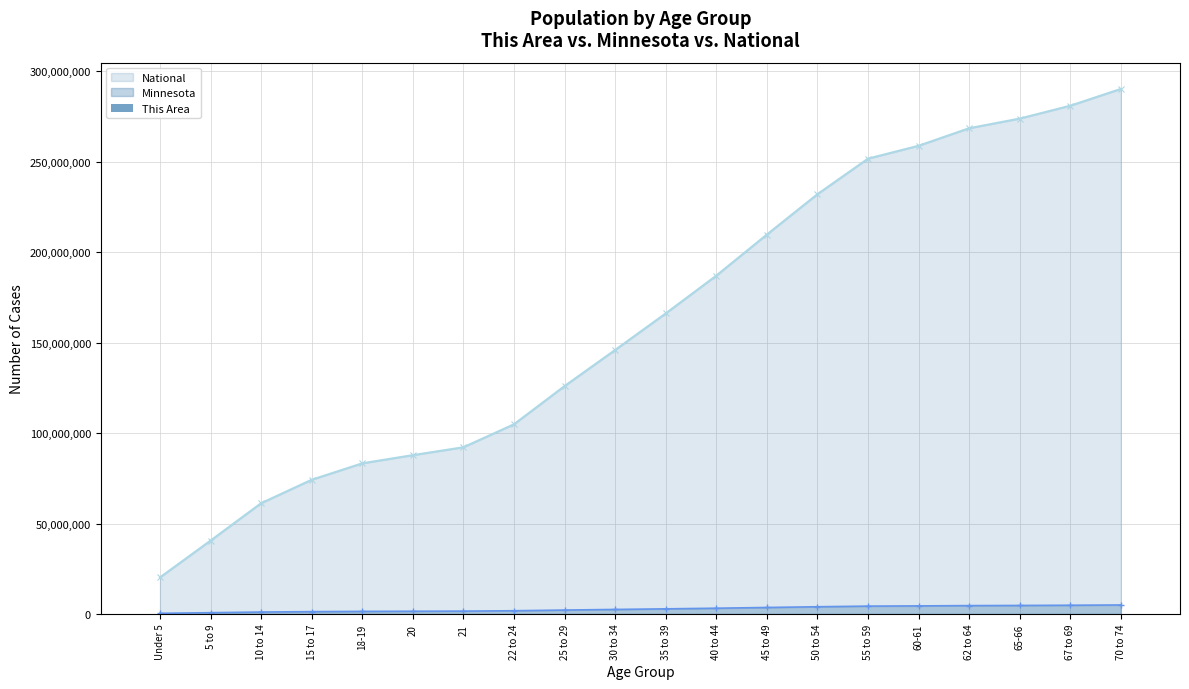

True or false: National and Minnesota intersect in this chart.

False